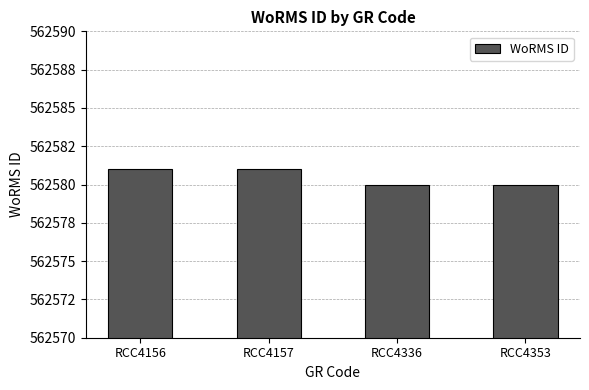

What is the approximate value at RCC4336?

562580